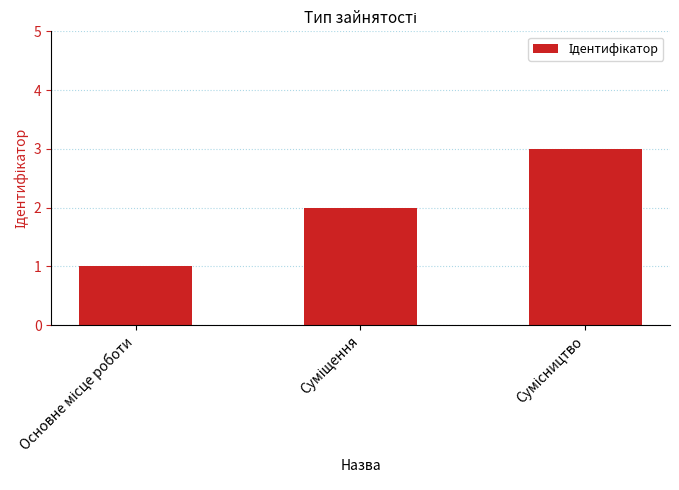

What is the sum of all values?

6